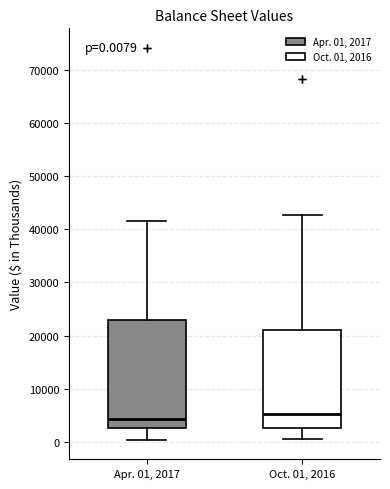

Which box is the tallest, from its lower edge to its upper edge?

Apr. 01, 2017